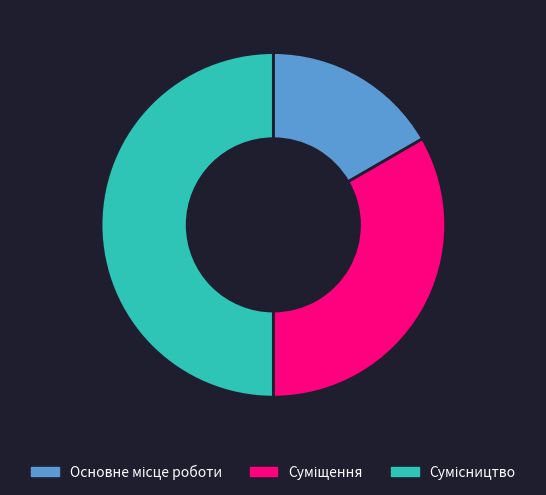

What is the total percentage of Сумісництво and Суміщення?

83.3%